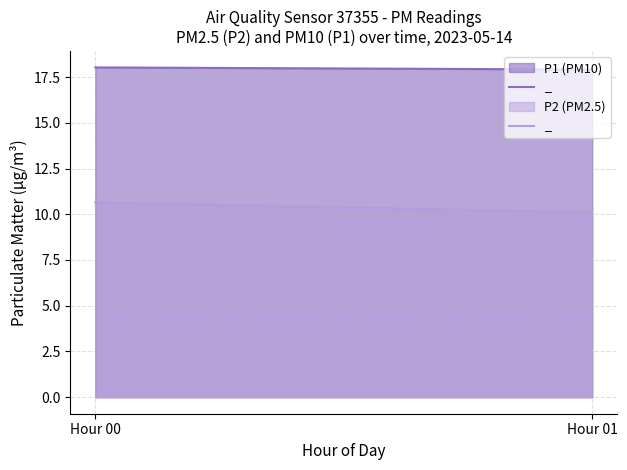

Reading left to right, transcribe all the data shown in this chart.

P1 line: 18.0	17.9
P2 line: 10.6	10.1